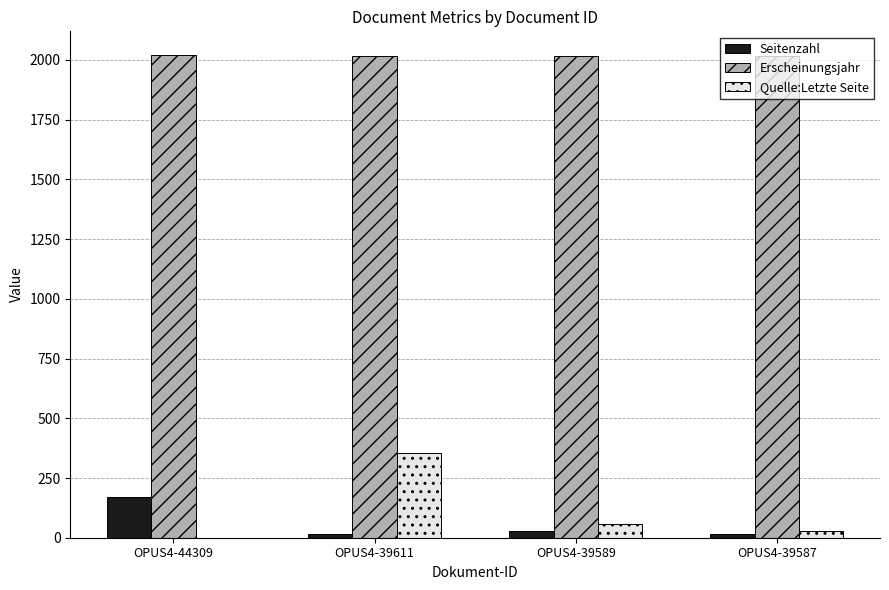

True or false: Seitenzahl has a value of 17 at OPUS4-39587.

True